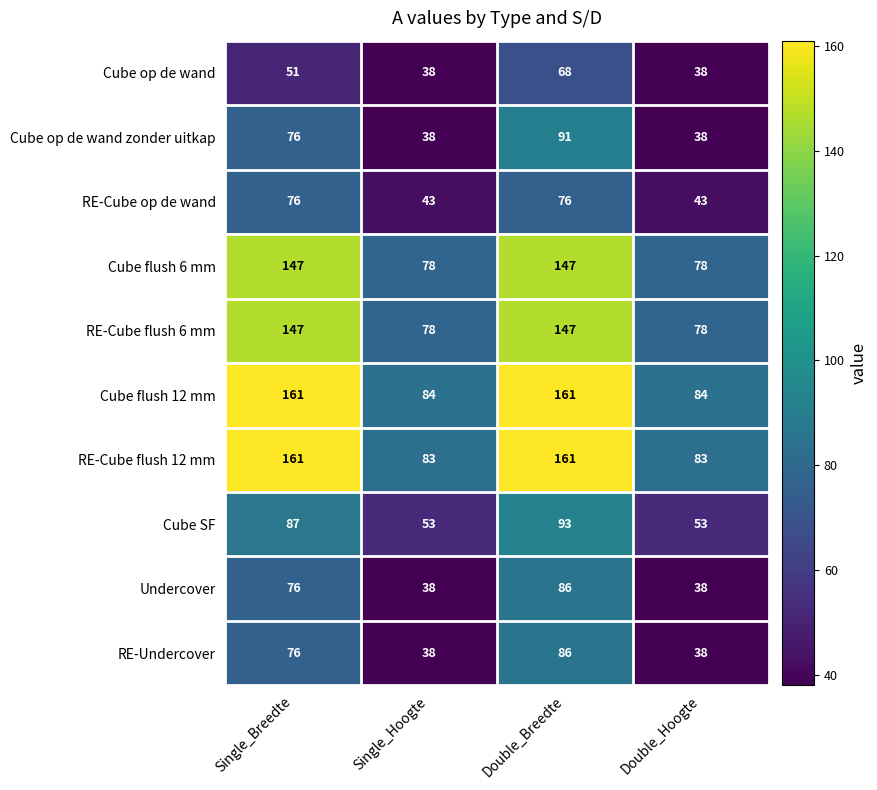

At which label does Cube op de wand zonder uitkap reach its peak?

Double_Breedte